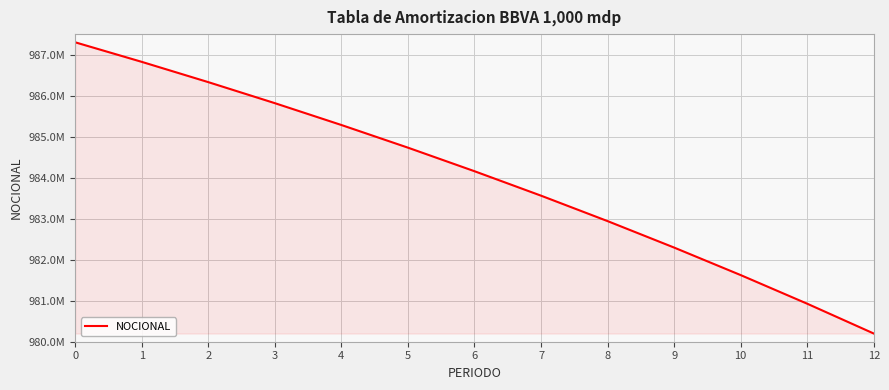

What is the value of the 3rd point from the left?

986342000